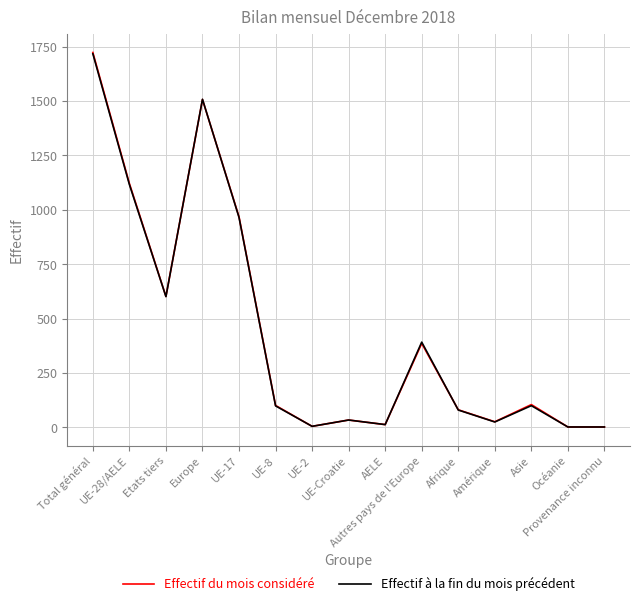

Is the value of Effectif du mois considéré at Total général greater than the value of Effectif à la fin du mois précédent at UE-Croatie?

Yes